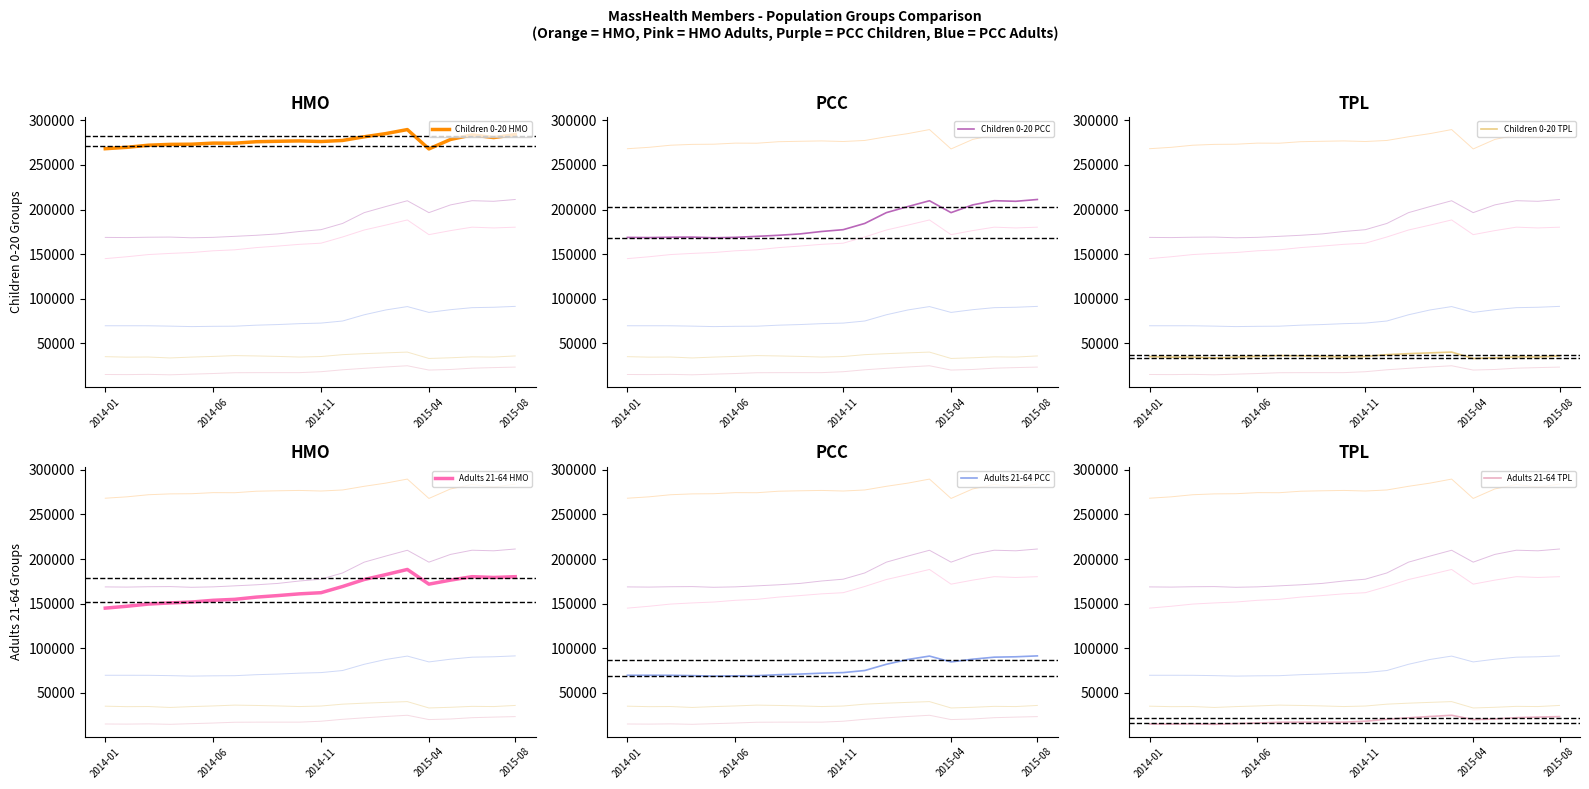

Is this an area chart (filled region under the line)?

No